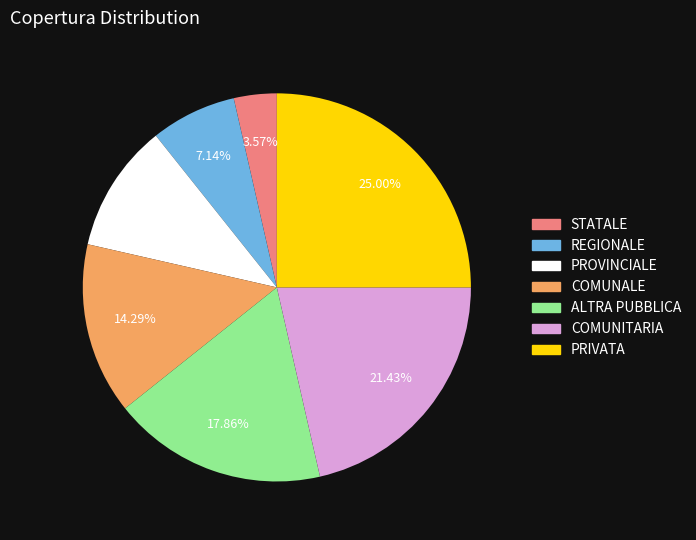

How many segments does this pie chart have?

7